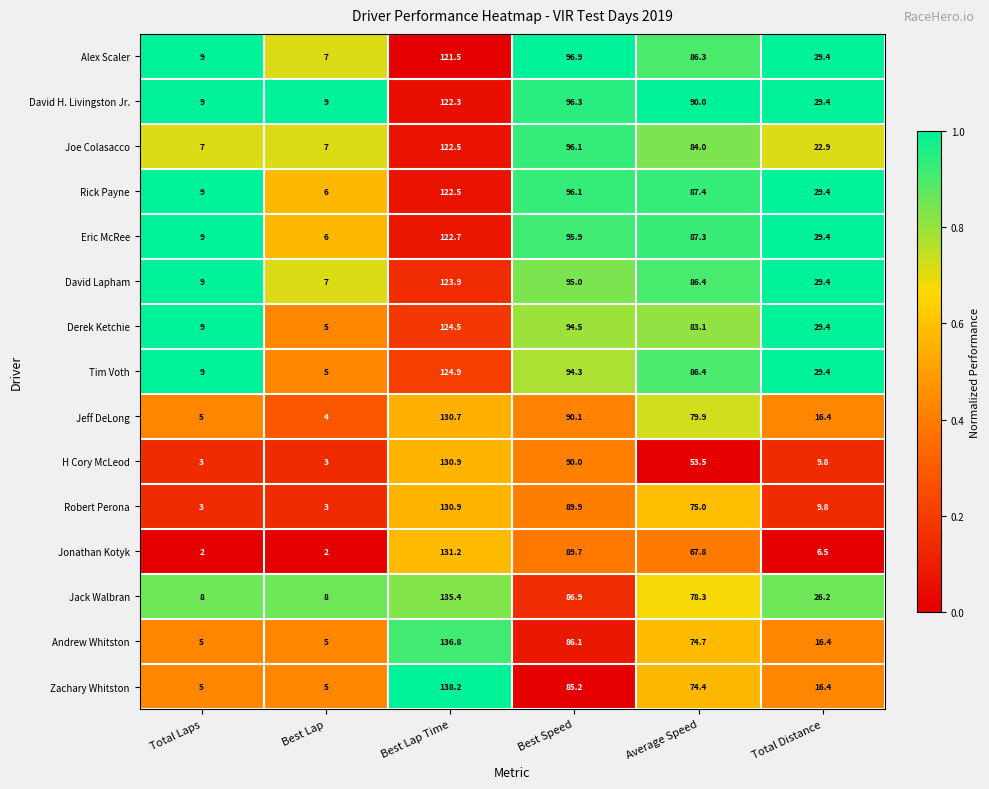

What is the lowest value of the David Lapham series?

7.0